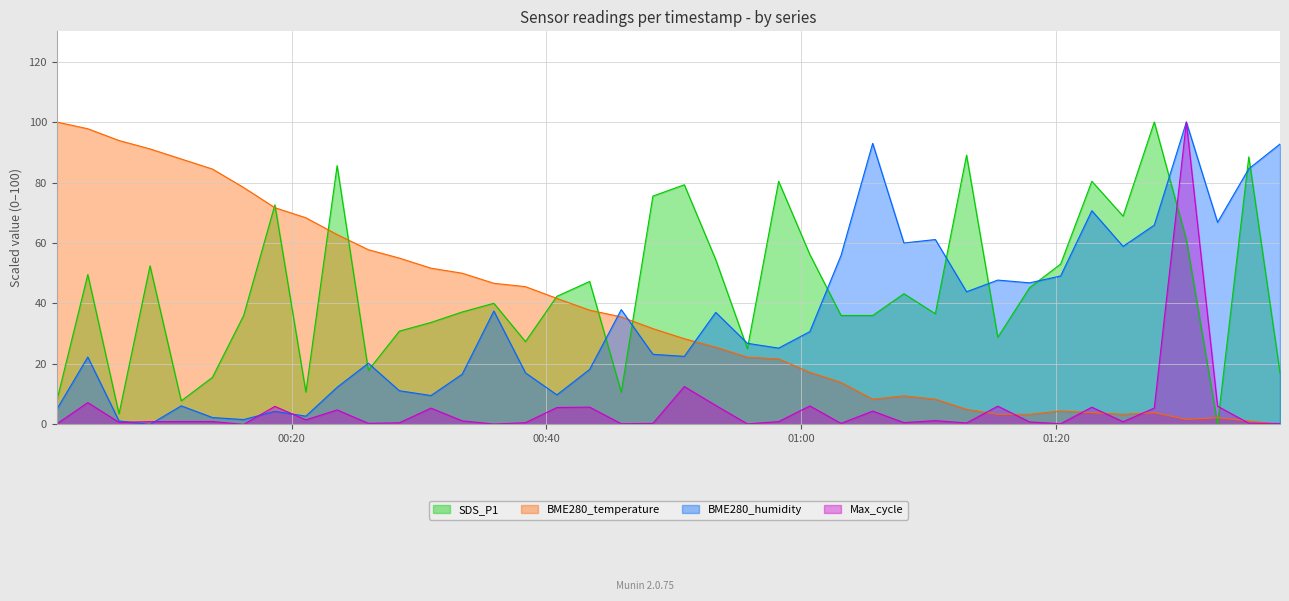

What is the average value of the BME280_humidity series?

35.0